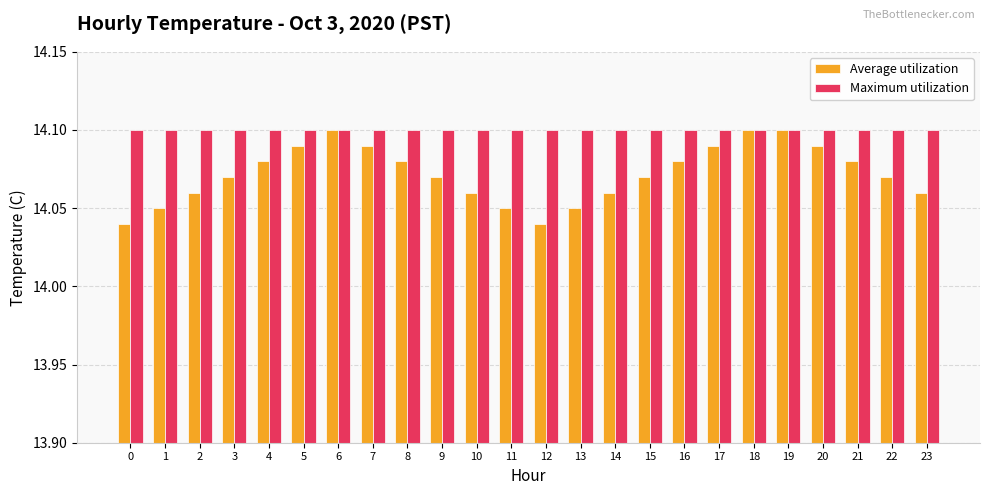

Is the value of Maximum utilization at 10 greater than the value of Average utilization at 9?

Yes